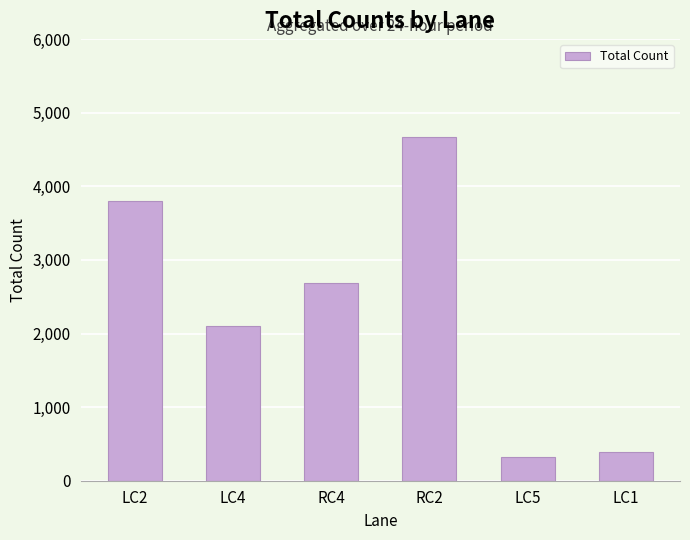

Reading left to right, list all the values displayed in this chart.

3796	2101	2690	4671	326	388